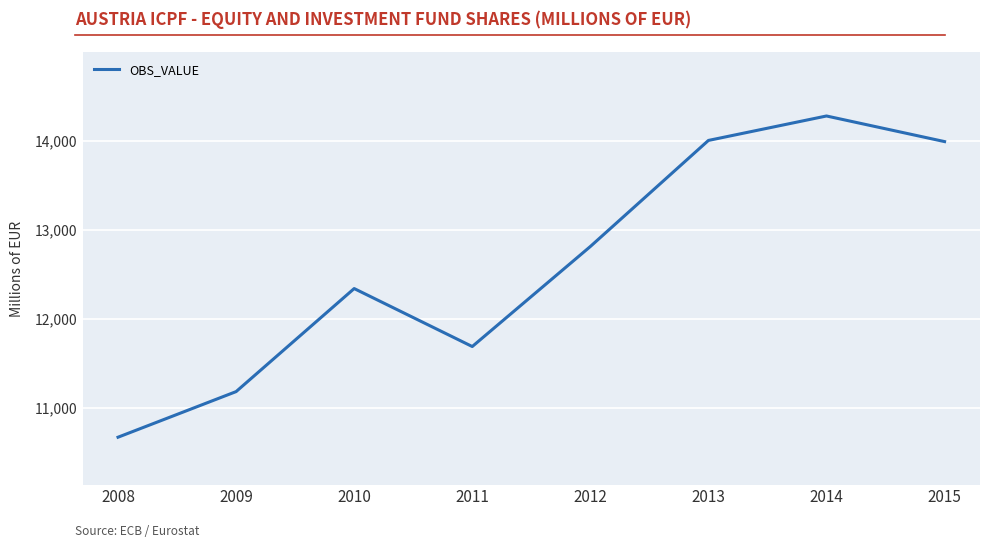

Count the number of data series in this chart.

1